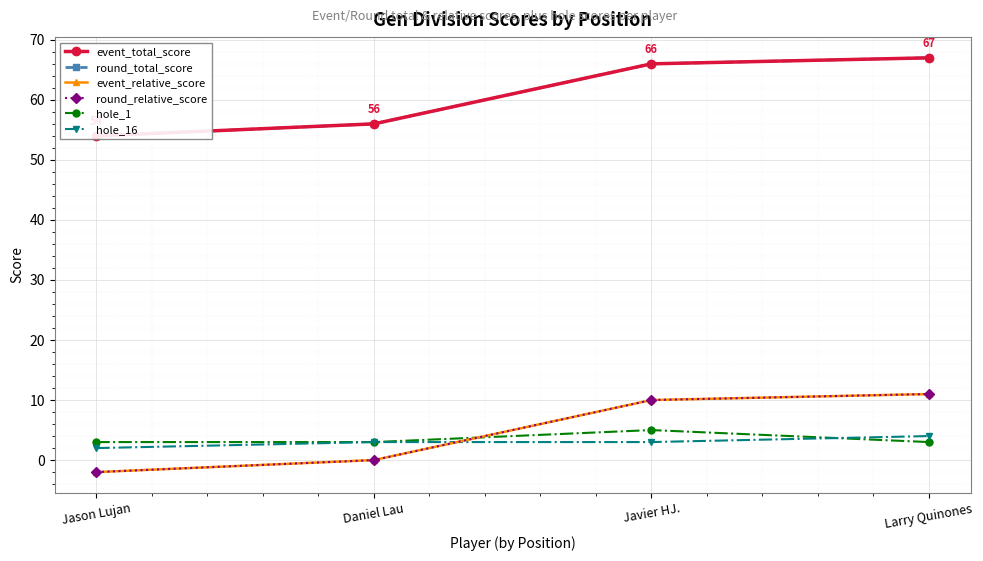

True or false: round_total_score has a value of 66 at Javier HJ..

True